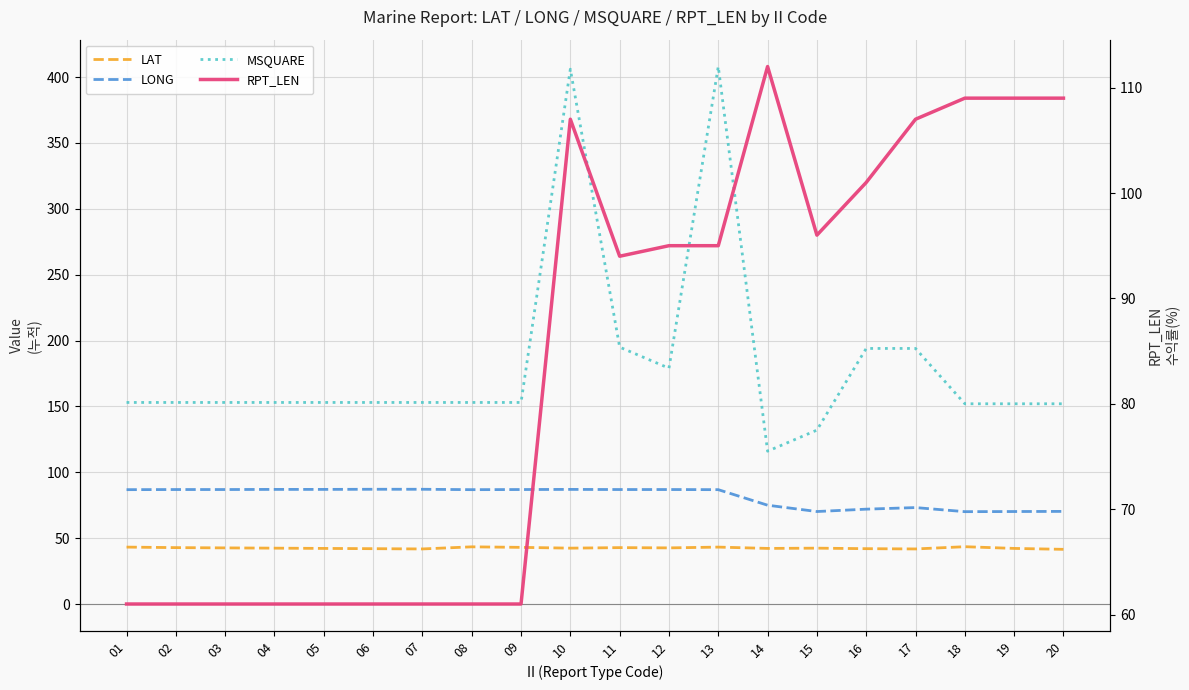

What is the sum of all LAT values?

850.0